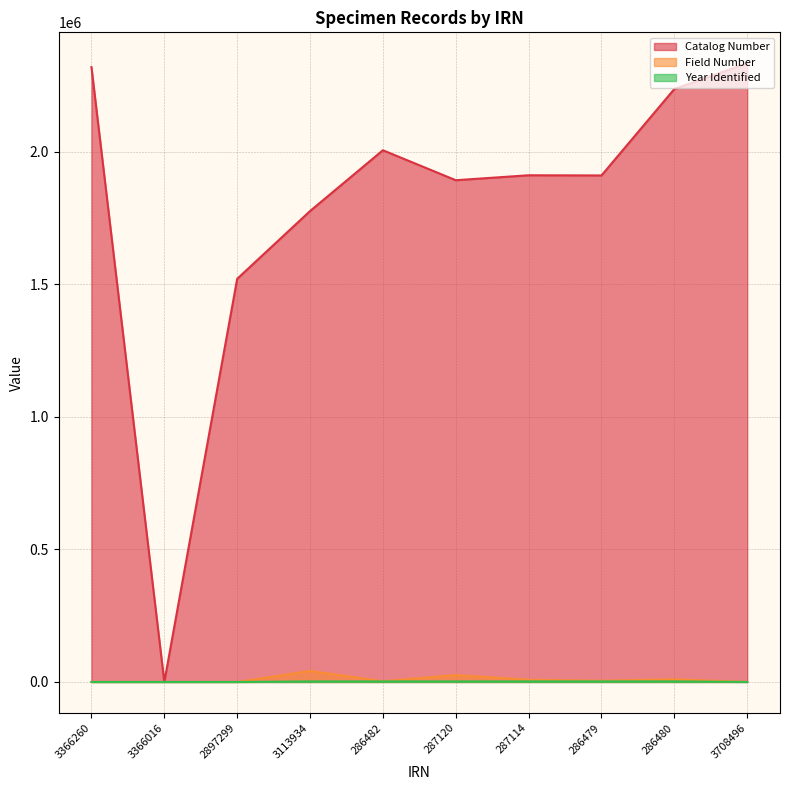

What position from the left is 286480?

9